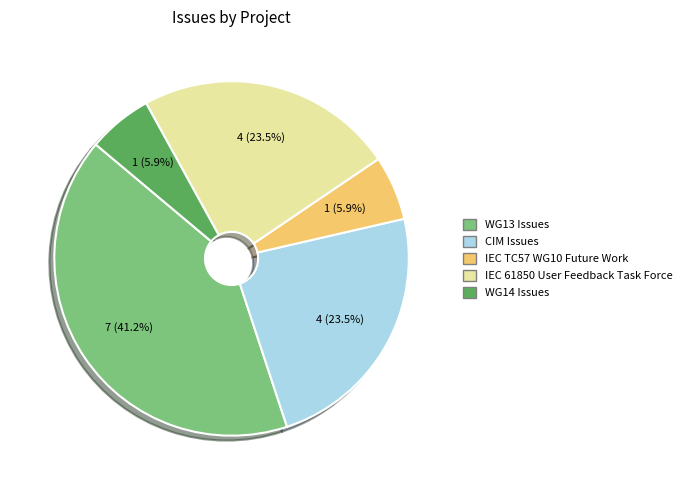

Is it true that IEC 61850 User Feedback Task Force is 35% of the pie?

False